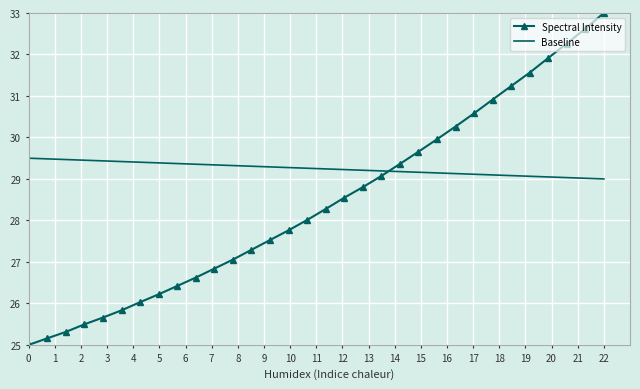

Which series has the largest range (max minus min)?

Spectral Intensity